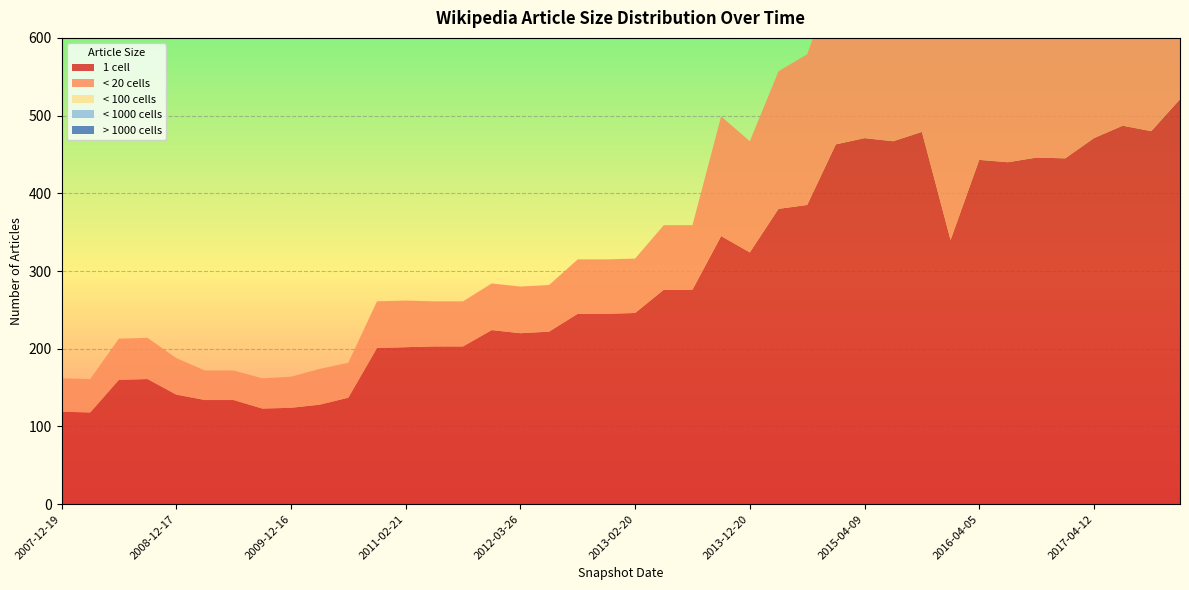

Reading left to right, extract all data points from this chart.

one_cell: 119	118	160	161	141	134	134	123	124	128	137	201	202	203	203	224	220	222	245	245	246	276	276	345	324	380	385	463	471	467	479	340	443	440	446	445	471	487	480	521
under_twenty_cells: 43	43	53	53	47	38	38	39	40	46	45	60	60	58	58	60	60	60	70	70	70	83	83	154	143	177	194	218	226	227	228	317	350	348	358	355	369	405	410	458
under_hundred_cells: 0	0	0	0	0	0	0	0	0	0	0	0	0	0	0	0	0	0	0	0	0	0	0	0	0	0	0	0	0	0	0	0	0	0	0	0	0	2	2	4
under_thousand_cells: 0	0	0	0	0	0	0	0	0	0	0	0	0	0	0	0	0	0	0	0	0	0	0	0	0	0	0	0	0	0	0	0	0	0	0	0	0	0	0	0
over_thousand_cells: 0	0	0	0	0	0	0	0	0	0	0	0	0	0	0	0	0	0	0	0	0	0	0	0	0	0	0	0	0	0	0	0	0	0	0	0	0	0	0	0